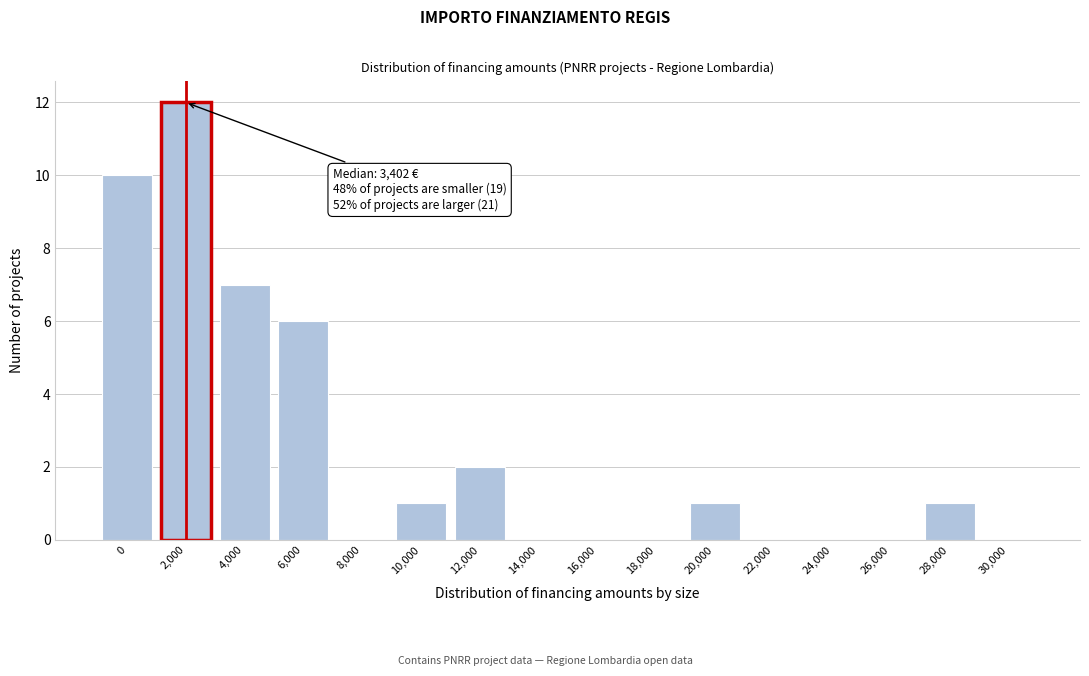

Reading left to right, list all the values displayed in this chart.

0=10	2,000=12	4,000=7	6,000=6	8,000=0	10,000=1	12,000=2	14,000=0	16,000=0	18,000=0	20,000=1	22,000=0	24,000=0	26,000=0	28,000=1	30,000=0